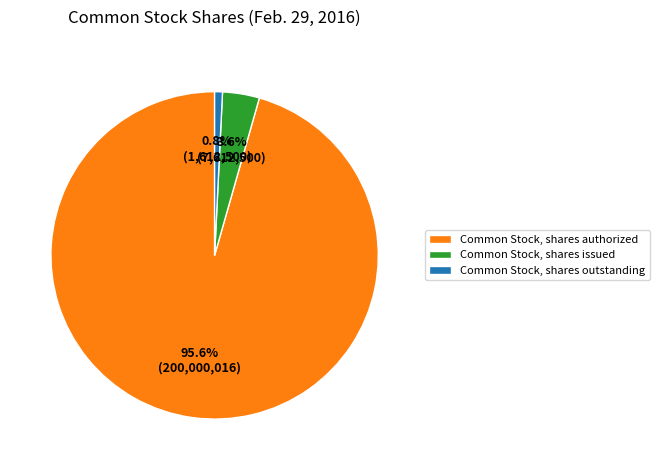

What percentage is the Common Stock, shares authorized slice, to the nearest percent?

96%